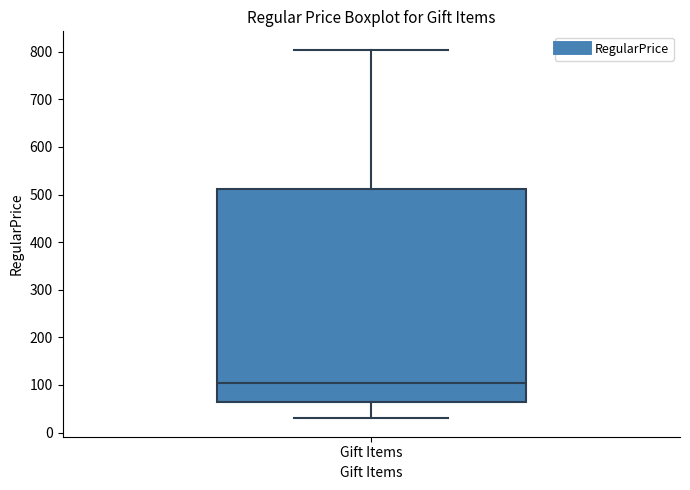

Read this box plot against the y-axis: the position of the median line, the range covered by the box, and the ends of both whiskers. The values are not printed on the chart, so give them approximately, as read against the axis.

median 100, box 60 to 510, whiskers 30 to 800